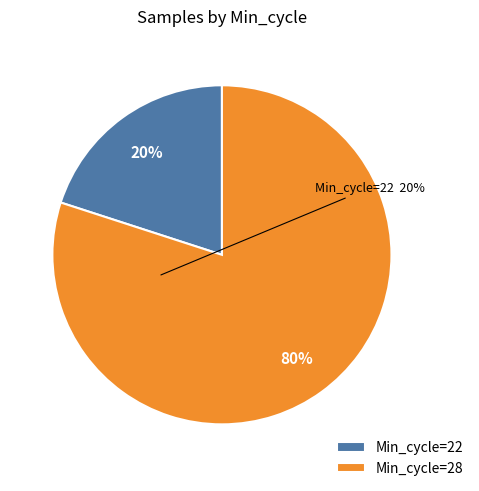

Approximately how many times larger is the value at Min_cycle=28 compared to Min_cycle=22?

4.0